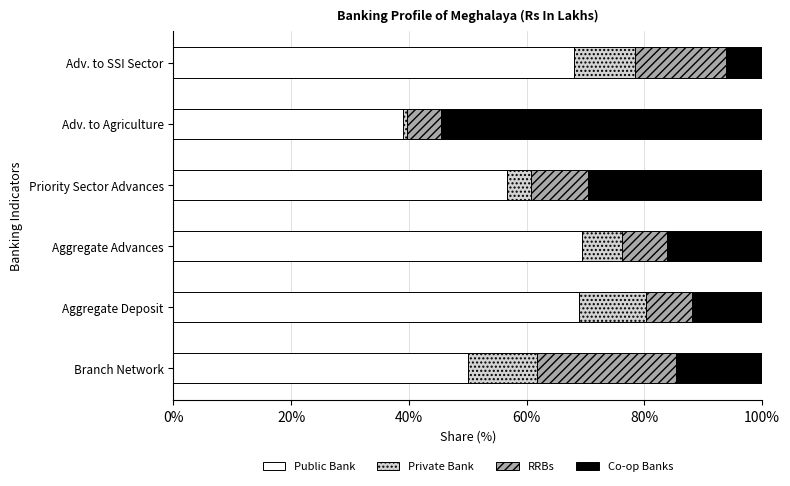

What is the minimum value for Public Bank?

39.0